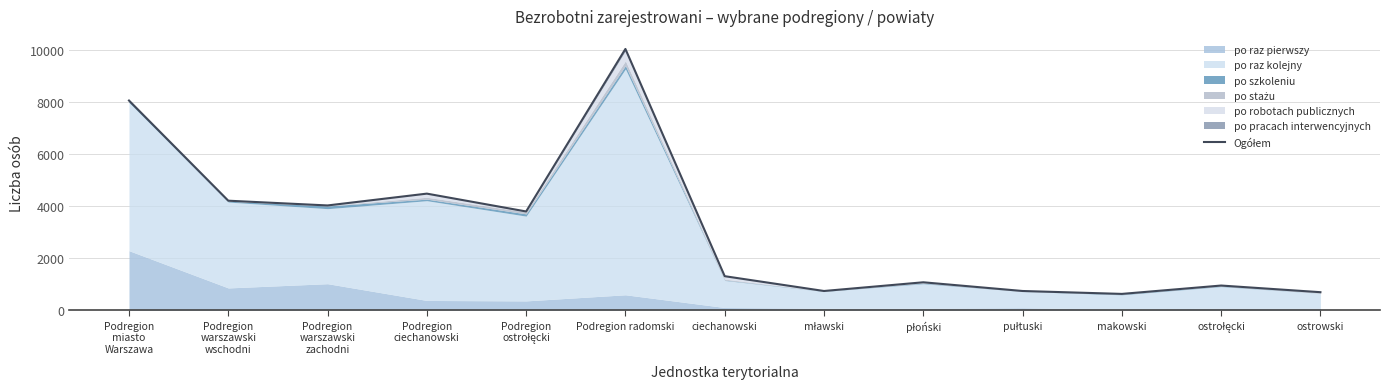

Where is the first local maximum?

Podregion
ciechanowski